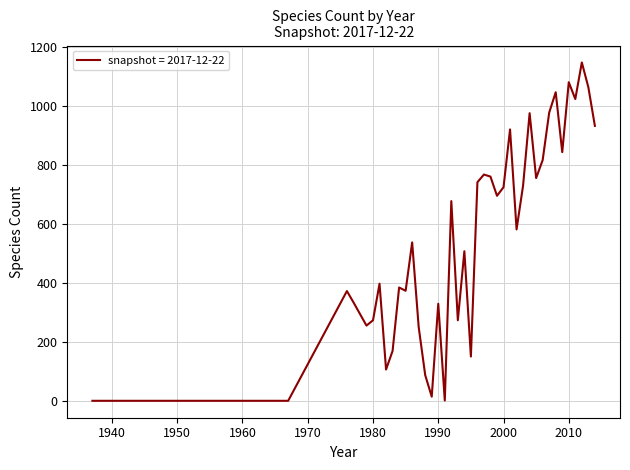

What is the difference between the maximum and minimum values?

1147